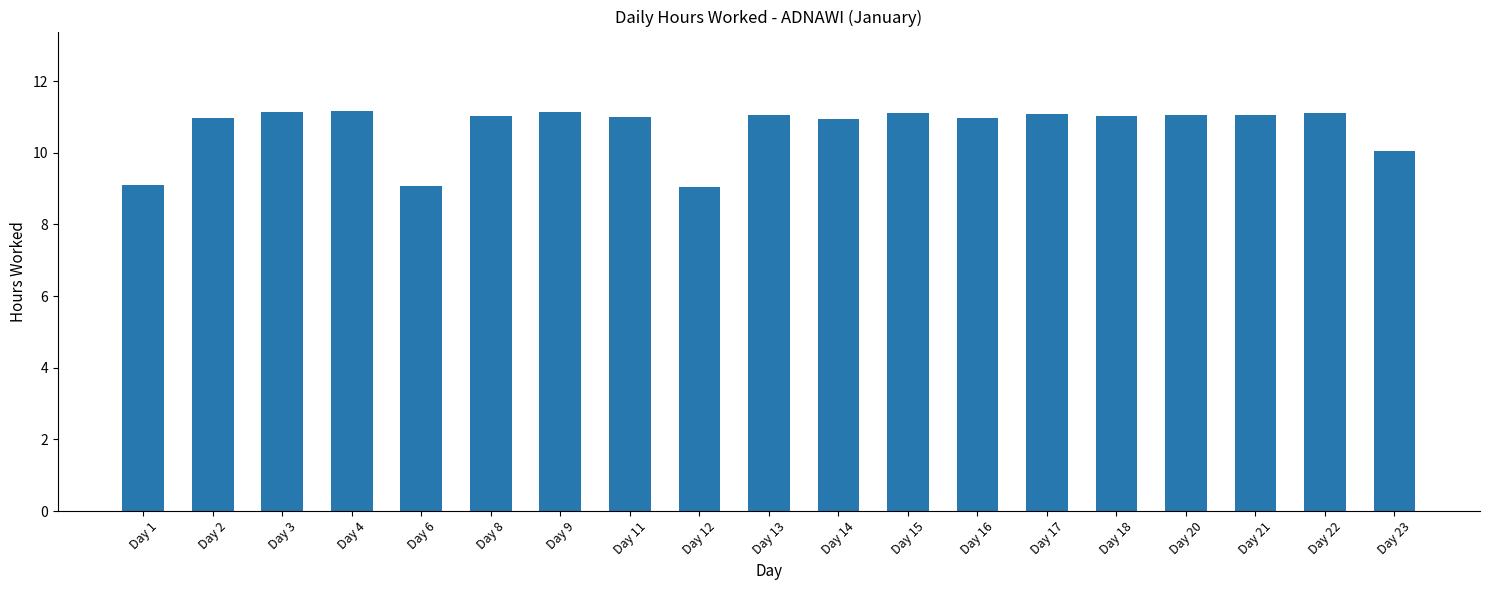

What is the maximum value shown in the chart?

11.2